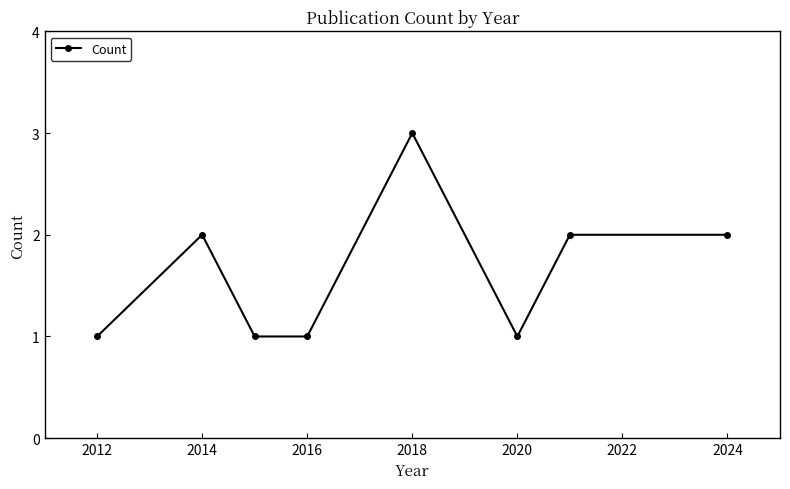

Does the chart have visible grid lines?

No